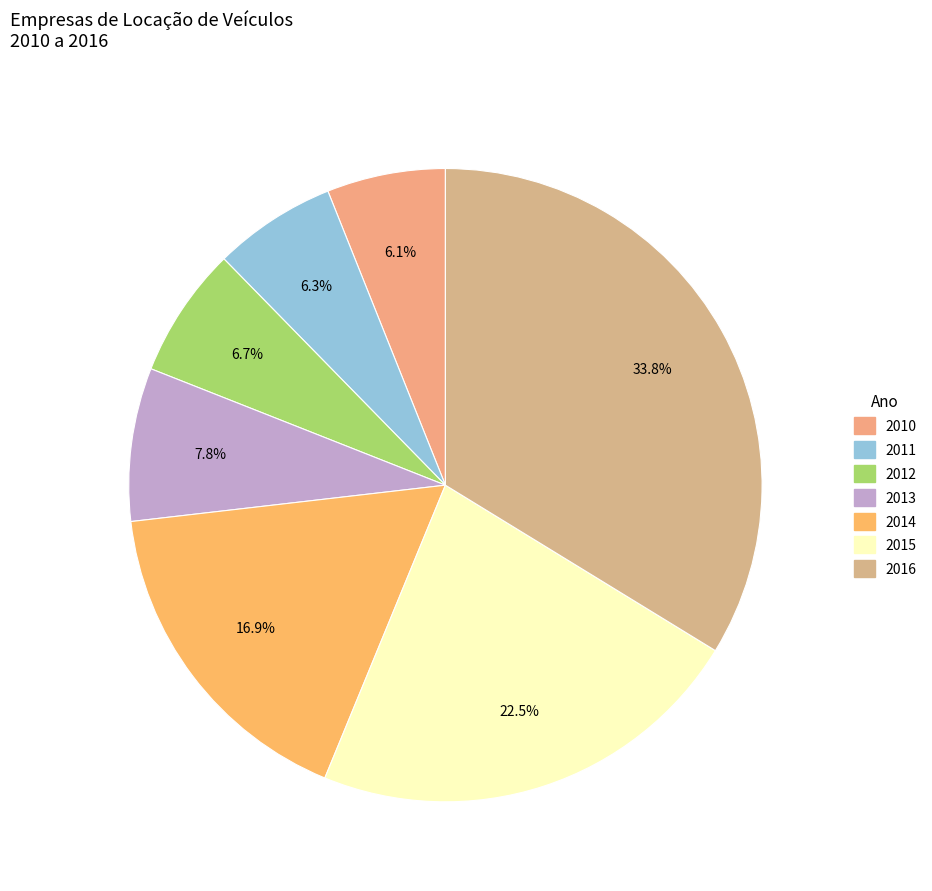

What is the total percentage of 2016 and 2012?

40.4%